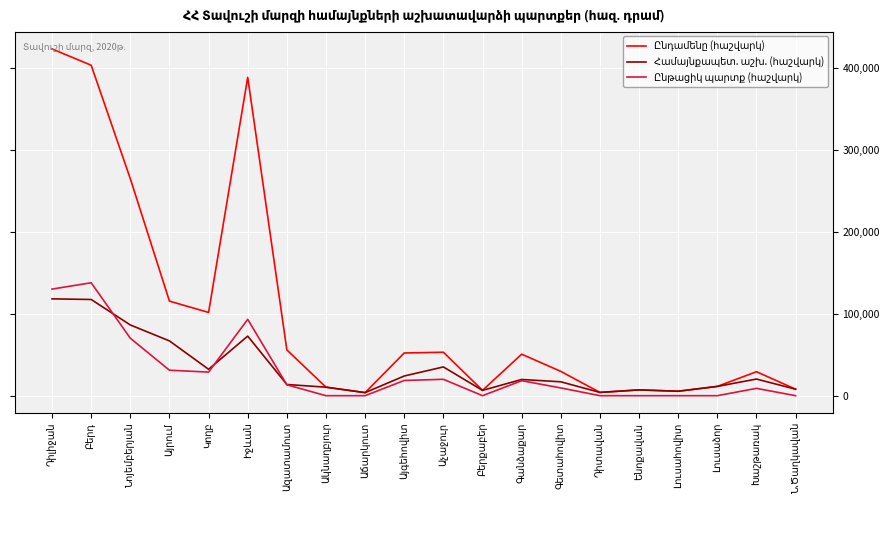

What is the greatest value displayed?

422987.5